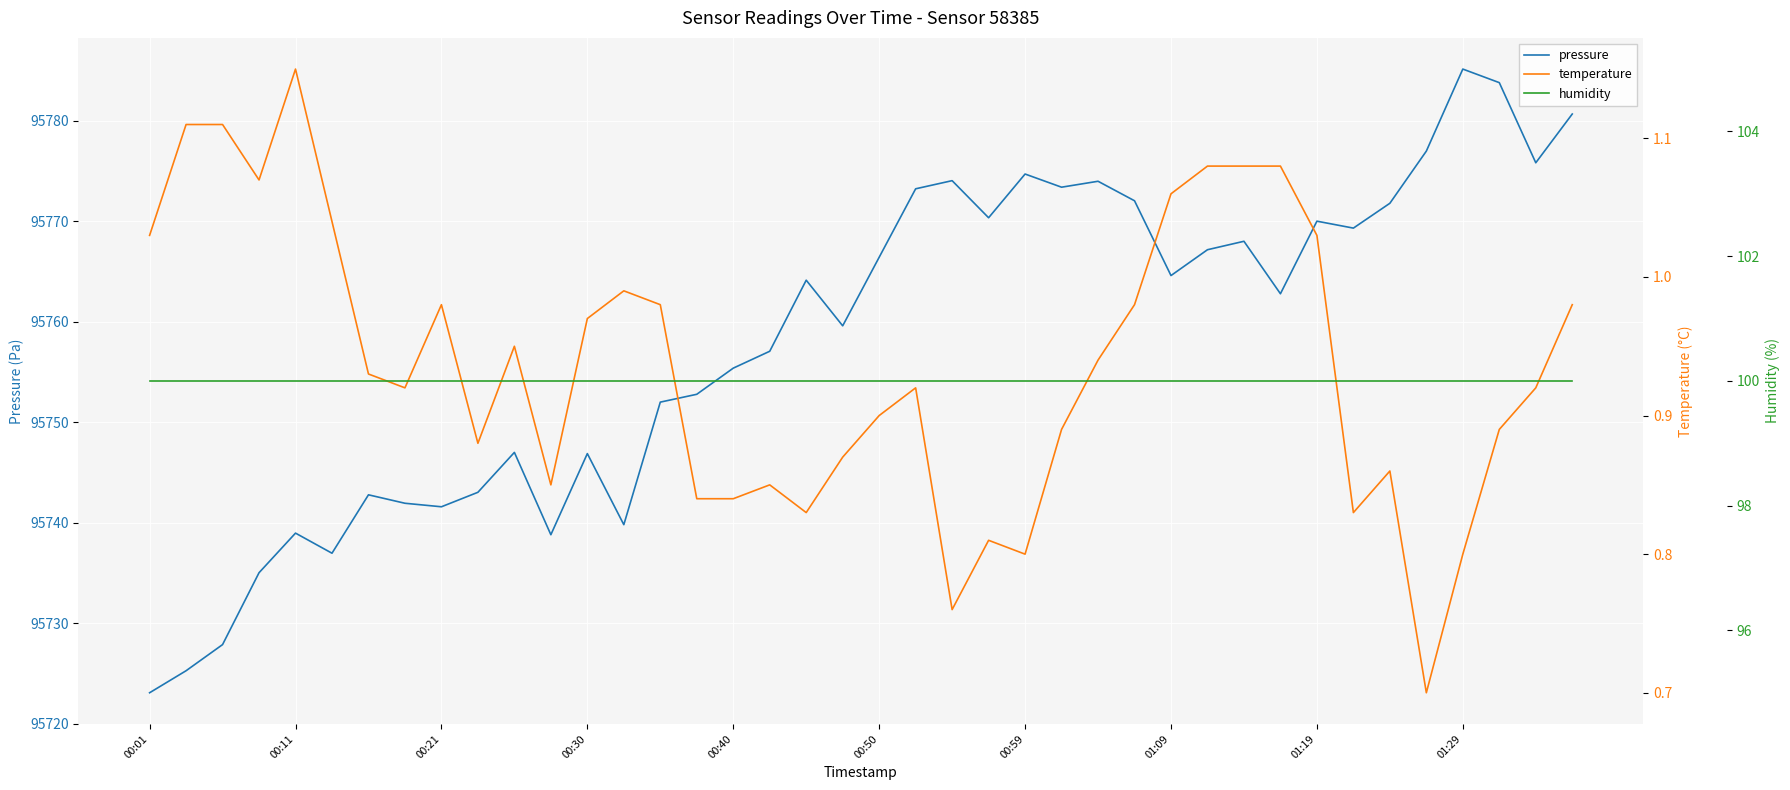

Reading right to left, extract all data points from this chart.

pressure: 95780.7	95775.8	95783.8	95785.1	95777.0	95771.8	95769.3	95770.0	95762.8	95768.0	95767.2	95764.6	95772.0	95774.0	95773.4	95774.7	95770.3	95774.0	95773.2	95766.4	95759.6	95764.1	95757.1	95755.4	95752.8	95752.0	95739.8	95746.9	95738.8	95747.0	95743.0	95741.6	95741.9	95742.8	95737.0	95739.0	95735.0	95727.9	95725.3	95723.1
temperature: 1.0	0.9	0.9	0.8	0.7	0.9	0.8	1.0	1.1	1.1	1.1	1.1	1.0	0.9	0.9	0.8	0.8	0.8	0.9	0.9	0.9	0.8	0.8	0.8	0.8	1.0	1.0	1.0	0.8	0.9	0.9	1.0	0.9	0.9	1.0	1.1	1.1	1.1	1.1	1.0
humidity: 100.0	100.0	100.0	100.0	100.0	100.0	100.0	100.0	100.0	100.0	100.0	100.0	100.0	100.0	100.0	100.0	100.0	100.0	100.0	100.0	100.0	100.0	100.0	100.0	100.0	100.0	100.0	100.0	100.0	100.0	100.0	100.0	100.0	100.0	100.0	100.0	100.0	100.0	100.0	100.0